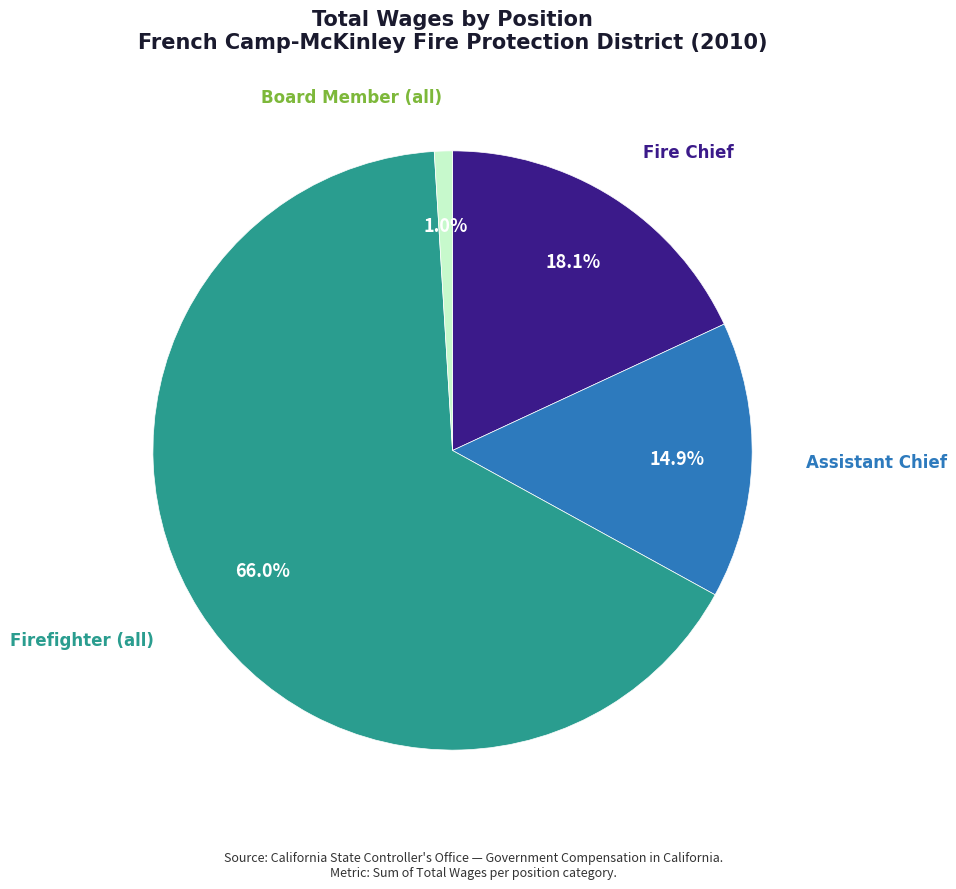

How many segments does this pie chart have?

4